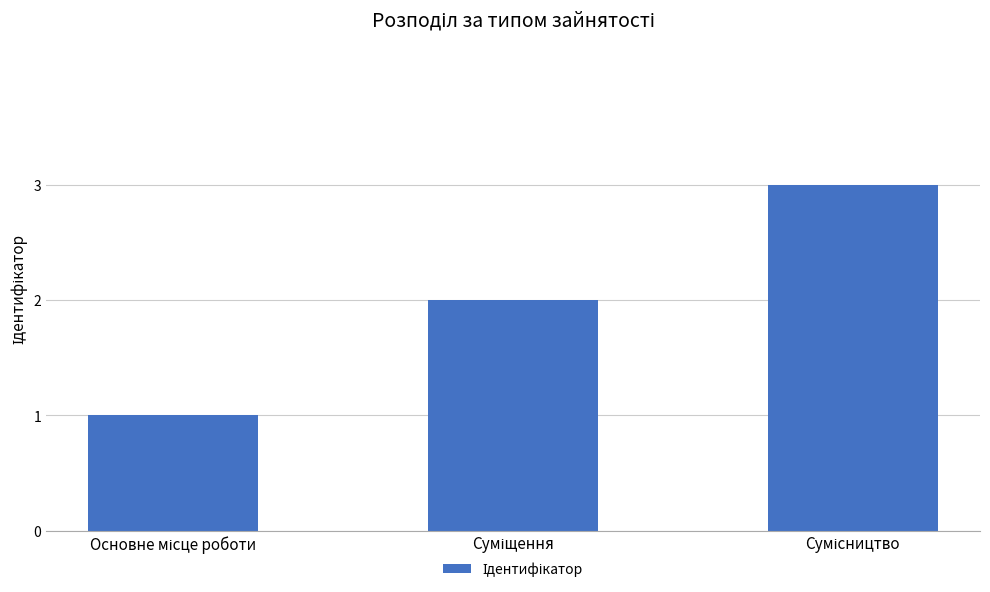

What is the greatest value displayed?

3